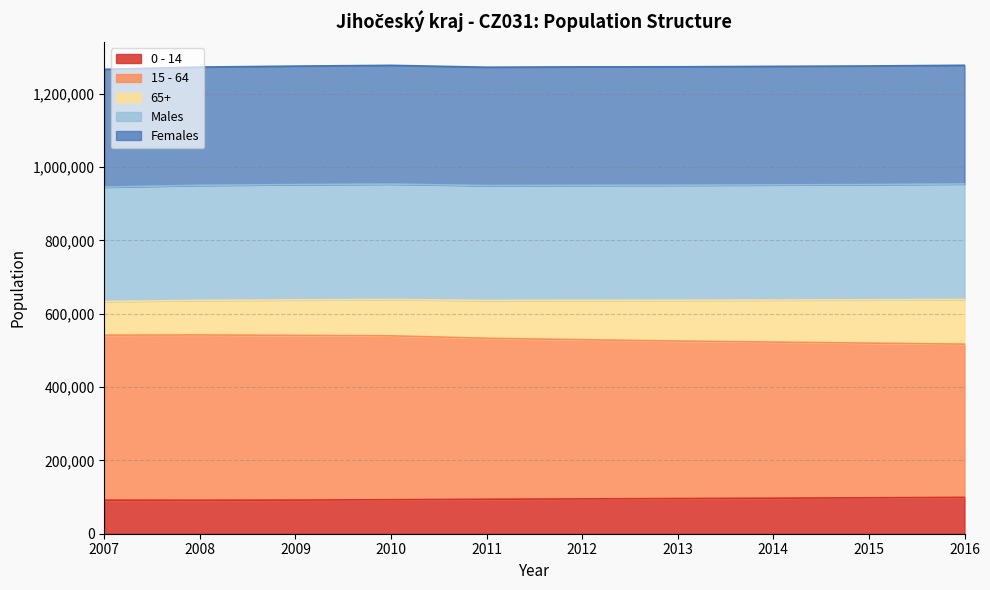

The value of 0 - 14 at 2007 is 137963. True or false?

False